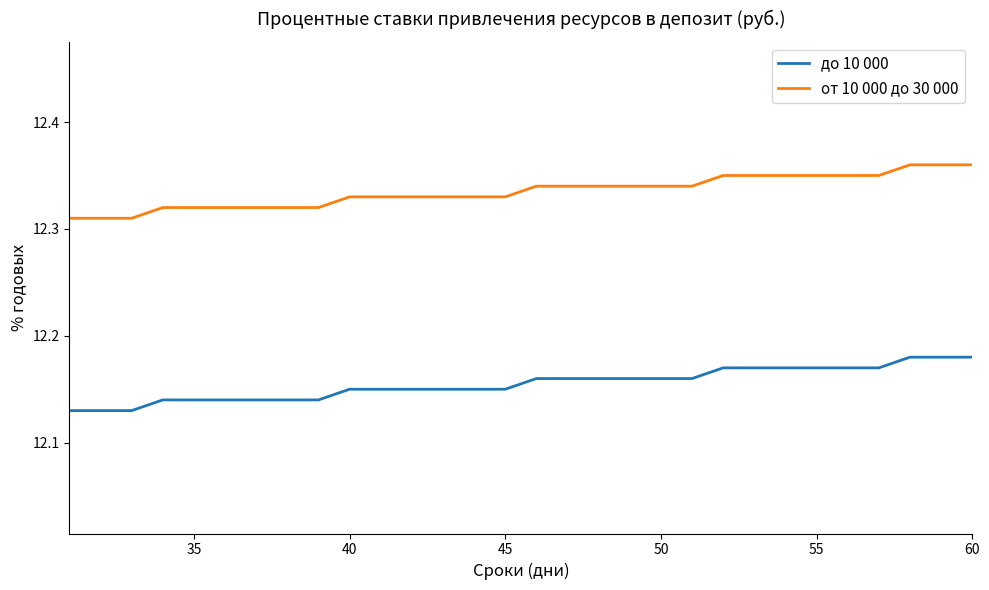

List the series in order of their peak value, lowest first.

до 10 000, от 10 000 до 30 000